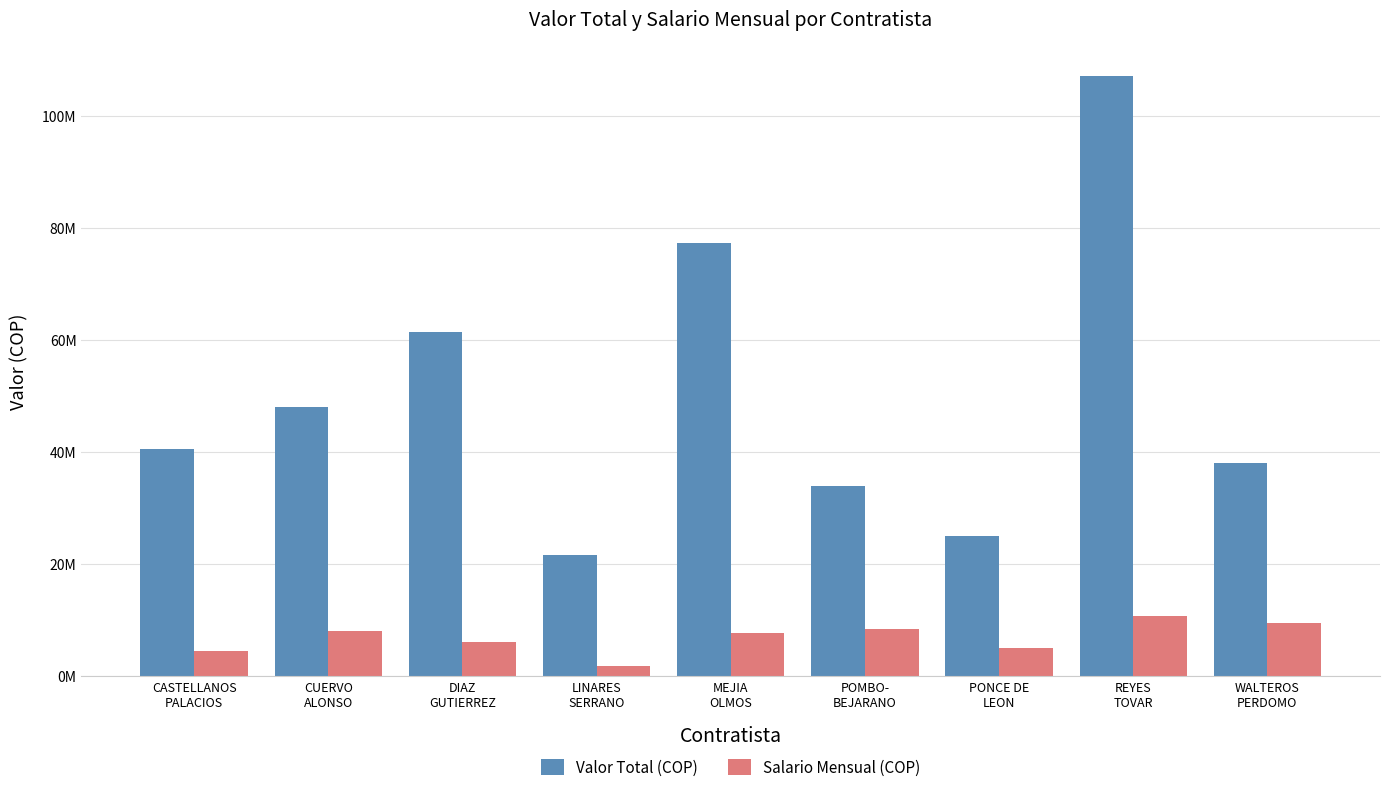

List the series in order of their overall mean, lowest first.

Salario Mensual (COP), Valor Total (COP)